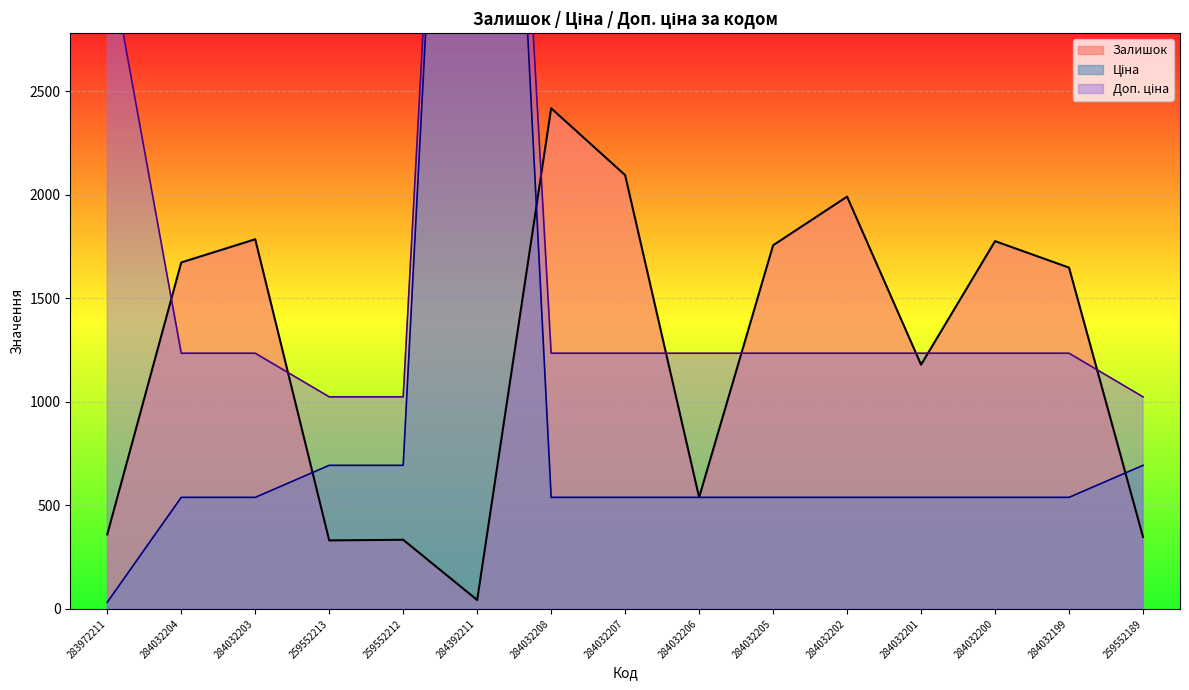

Between 284032204 and 284032200, which series saw the biggest shift?

Залишок